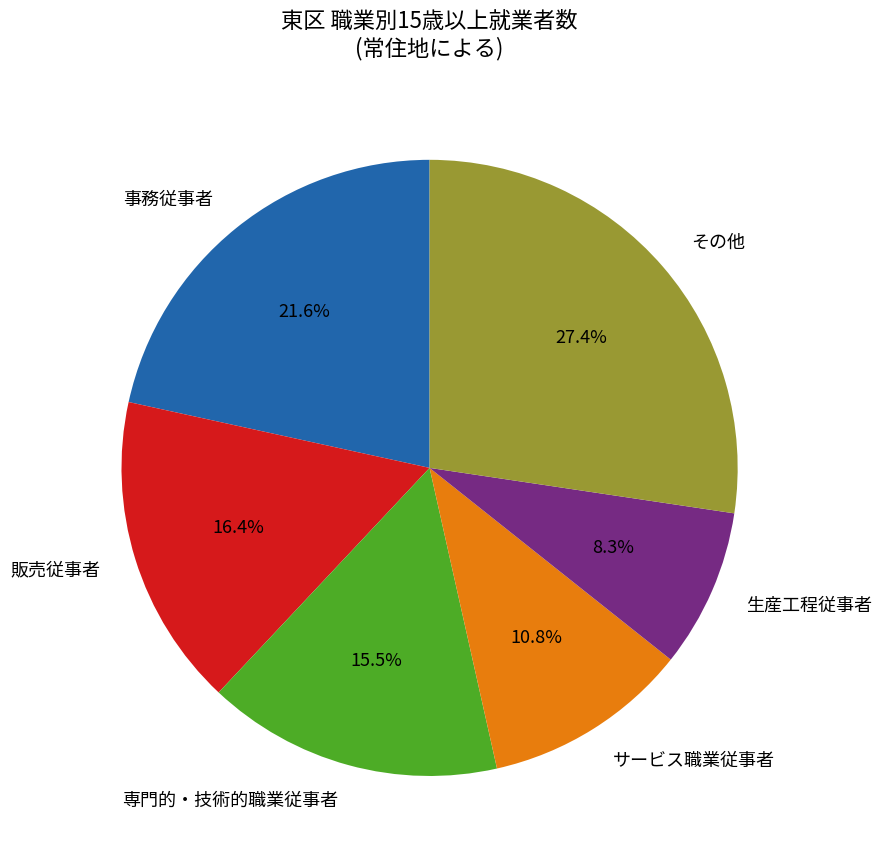

Does any single category account for the majority?

No